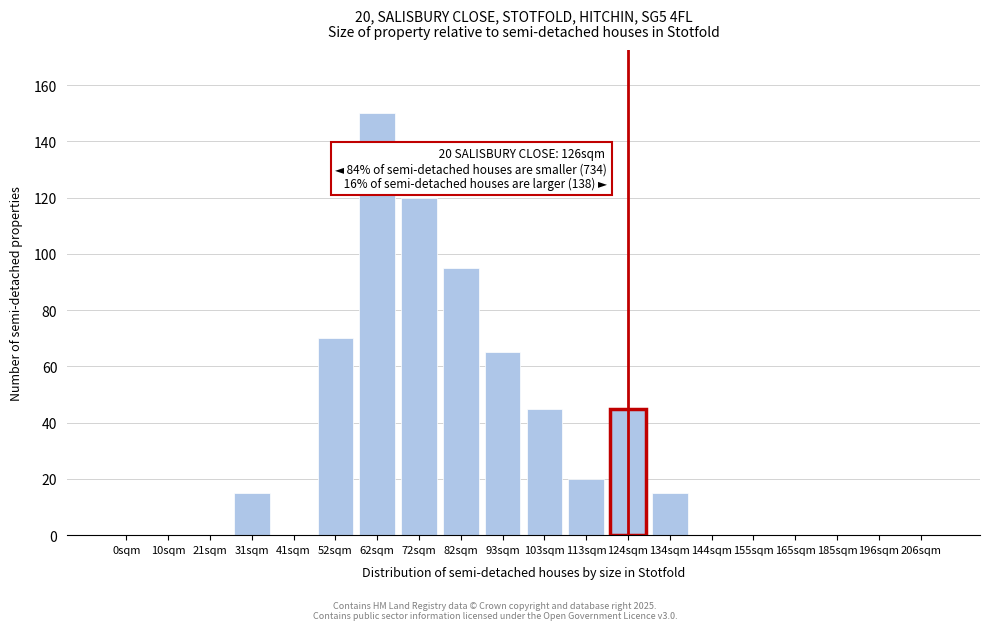

Reading right to left, what are all the values shown in this chart?

206sqm=0	196sqm=0	185sqm=0	165sqm=0	155sqm=0	144sqm=0	134sqm=15	124sqm=45	113sqm=20	103sqm=45	93sqm=65	82sqm=95	72sqm=120	62sqm=150	52sqm=70	41sqm=0	31sqm=15	21sqm=0	10sqm=0	0sqm=0